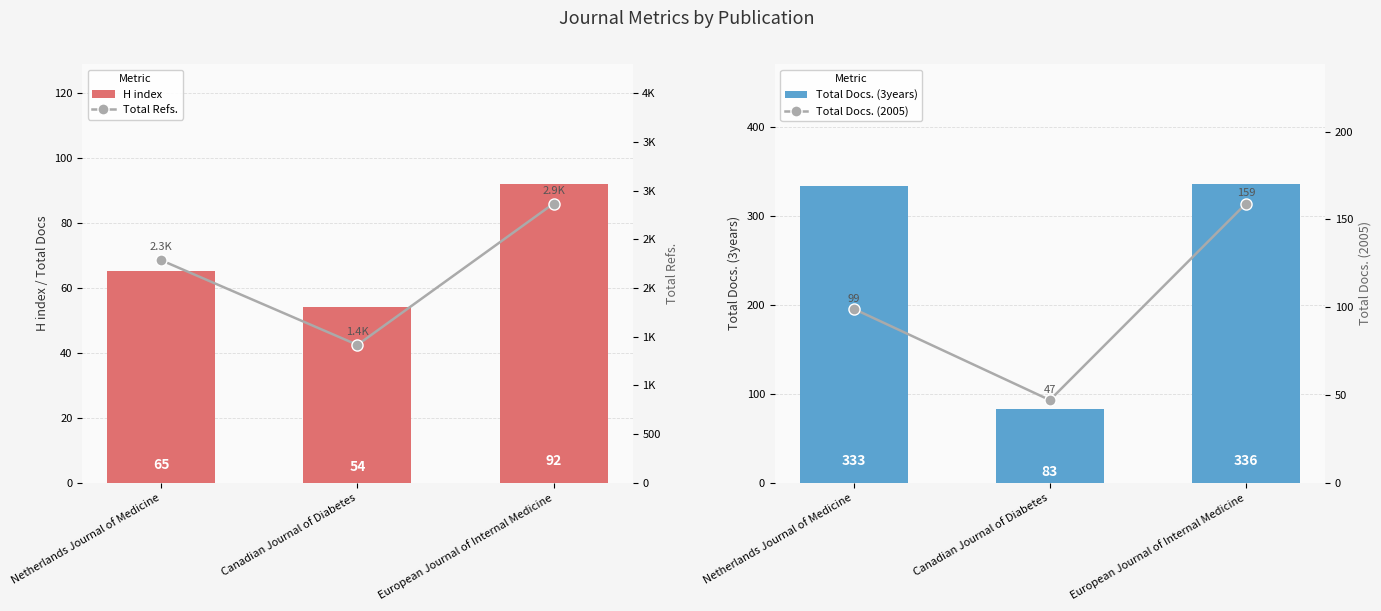

Which series changed the most between Canadian Journal of Diabetes and European Journal of Internal Medicine?

Total Refs.